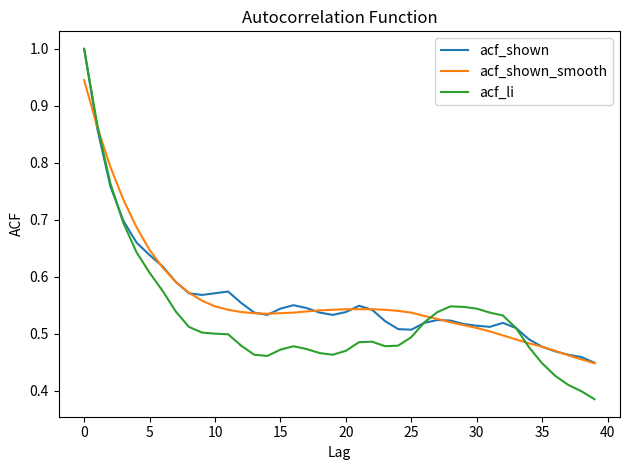

At how many categories does at least one series exceed 0?

40